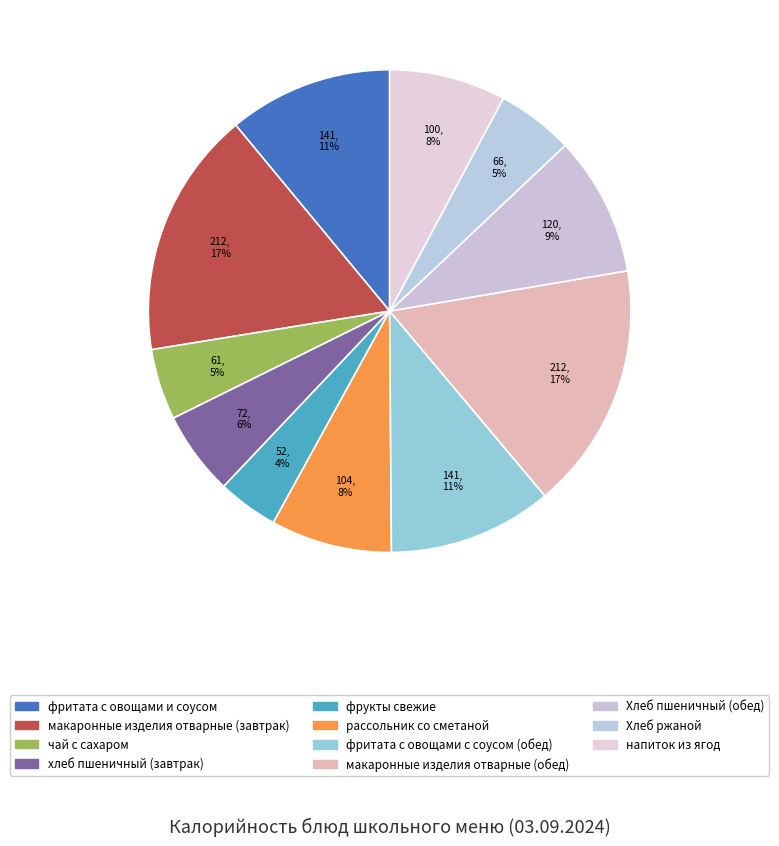

To the nearest percent, what percentage of the pie is напиток из ягод?

8%